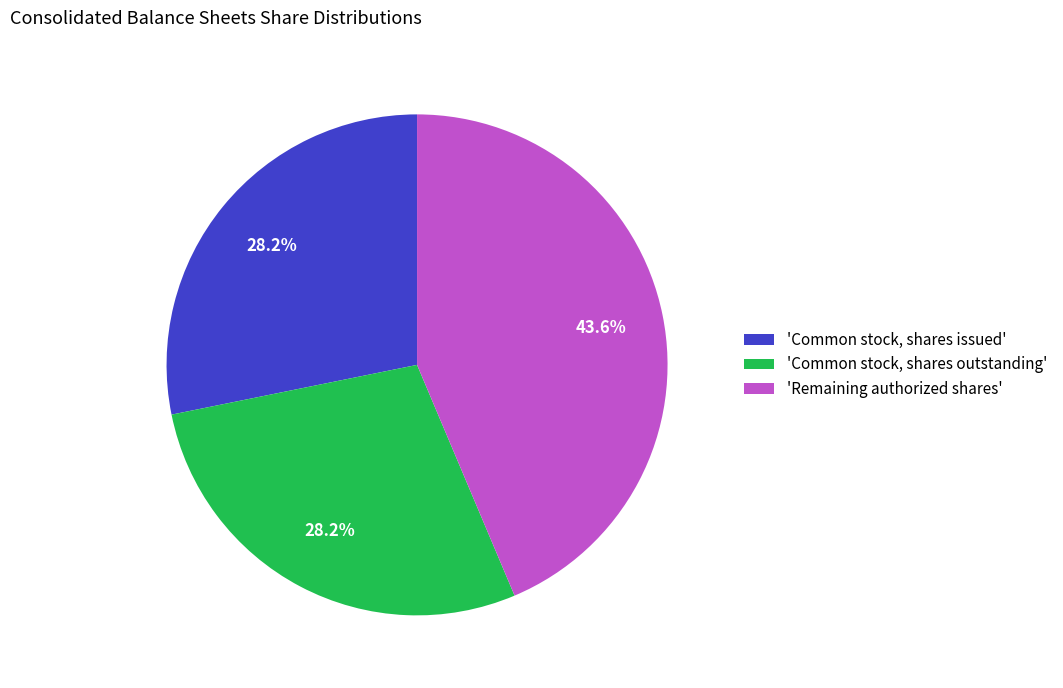

Is 'Common stock, shares outstanding' the majority of the pie?

No